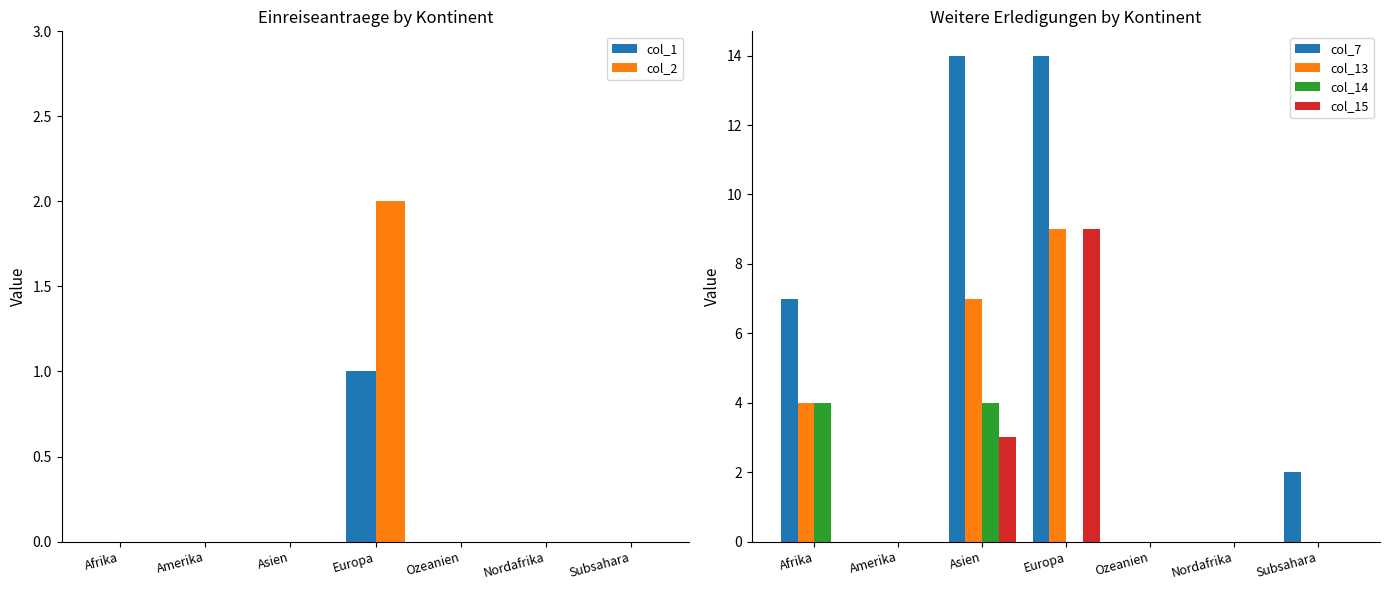

Between Amerika and Nordafrika, which is larger?

Amerika